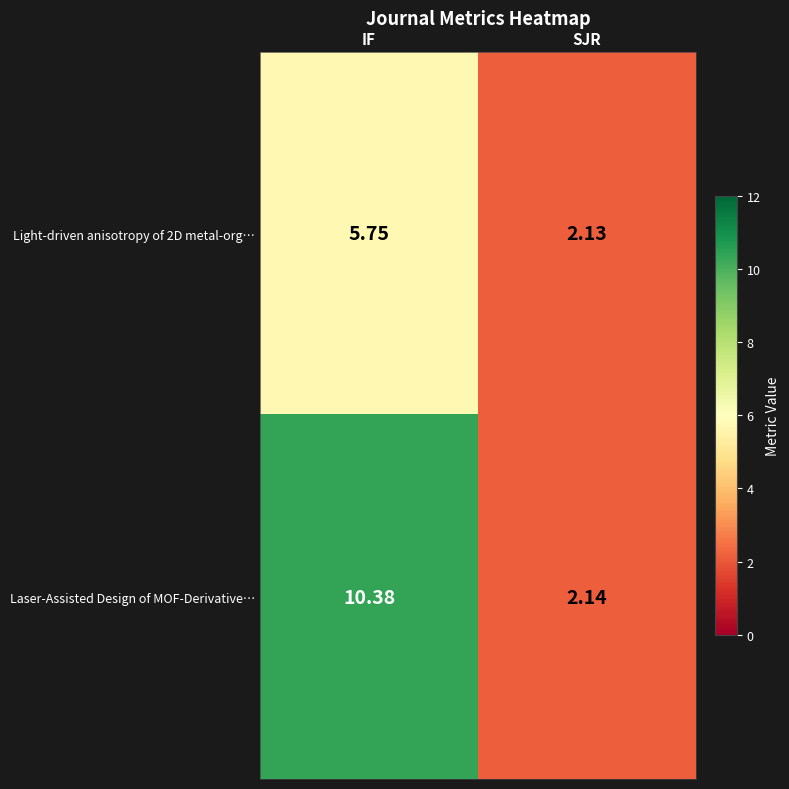

At which category is the sum across all series the highest?

IF